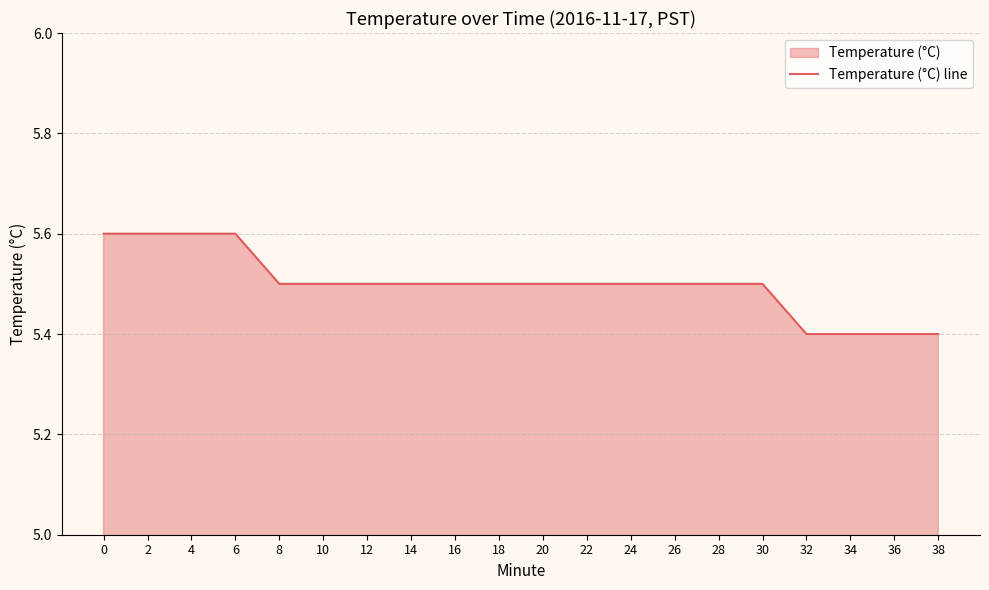

Rank the categories by value from highest to lowest.

0, 2, 4, 6, 8, 10, 12, 14, 16, 18, 20, 22, 24, 26, 28, 30, 32, 34, 36, 38